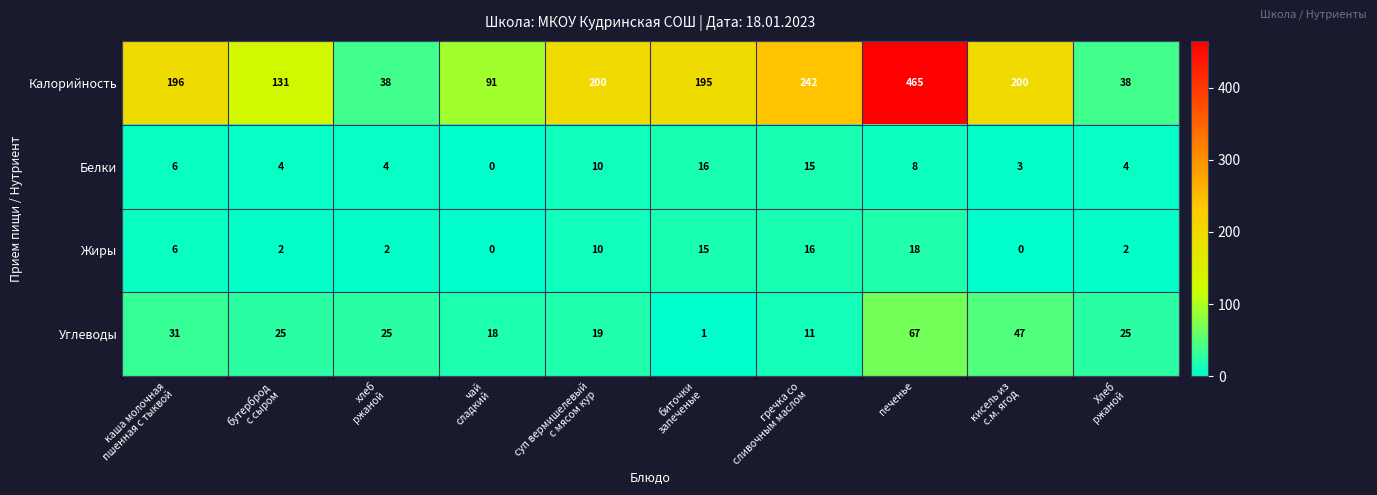

Which series has the widest spread of values?

Калорийность